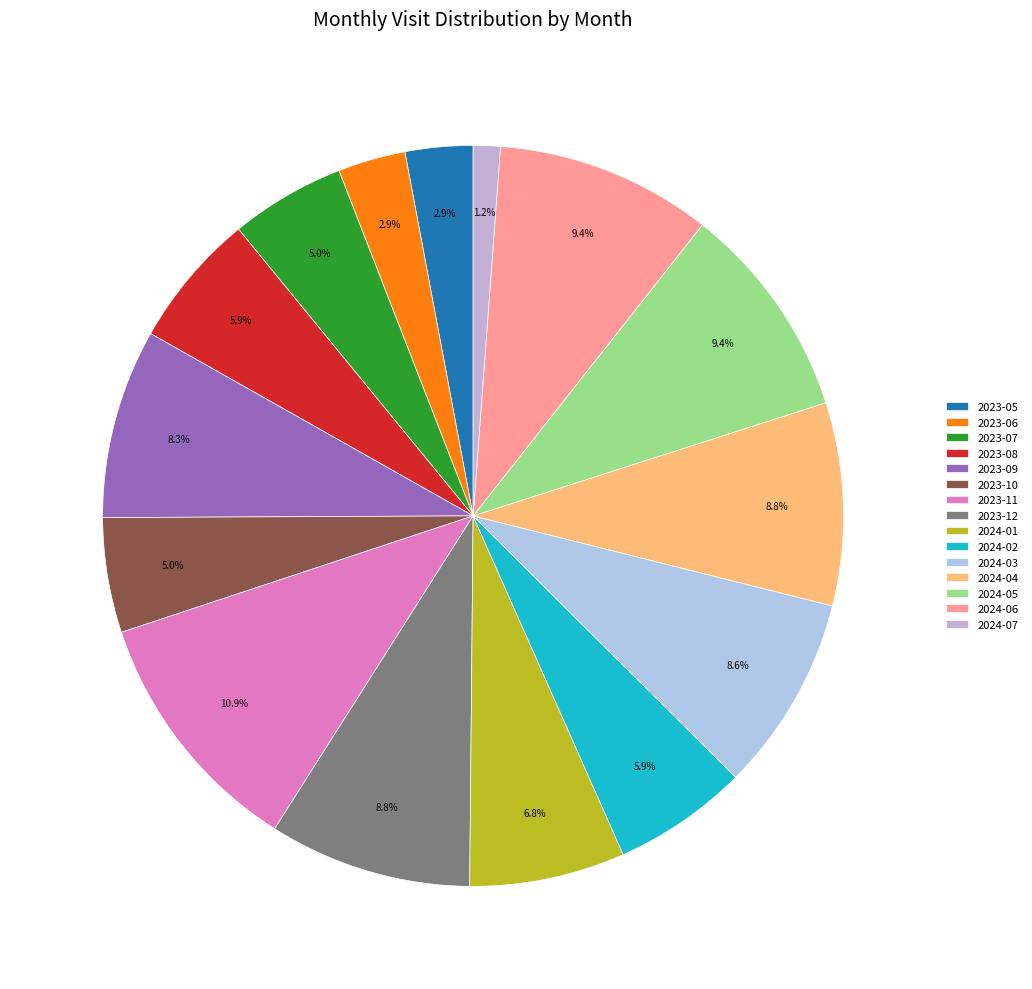

True or false: 2023-06 accounts for 1% of the total.

False